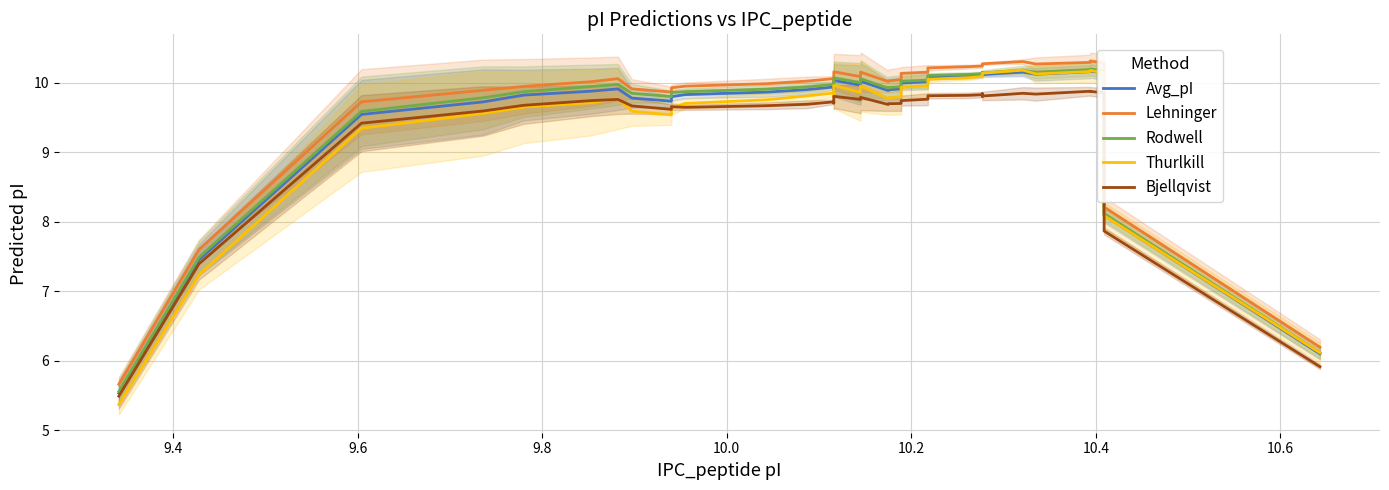

True or false: Lehninger and Thurlkill intersect in this chart.

False